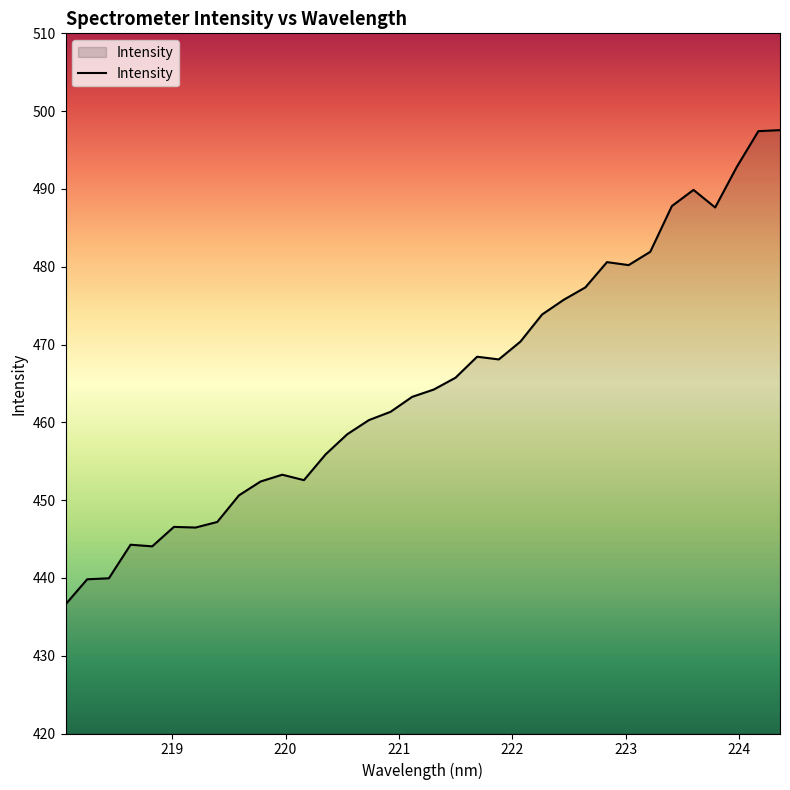

What is the difference between the maximum and minimum values?

61.0